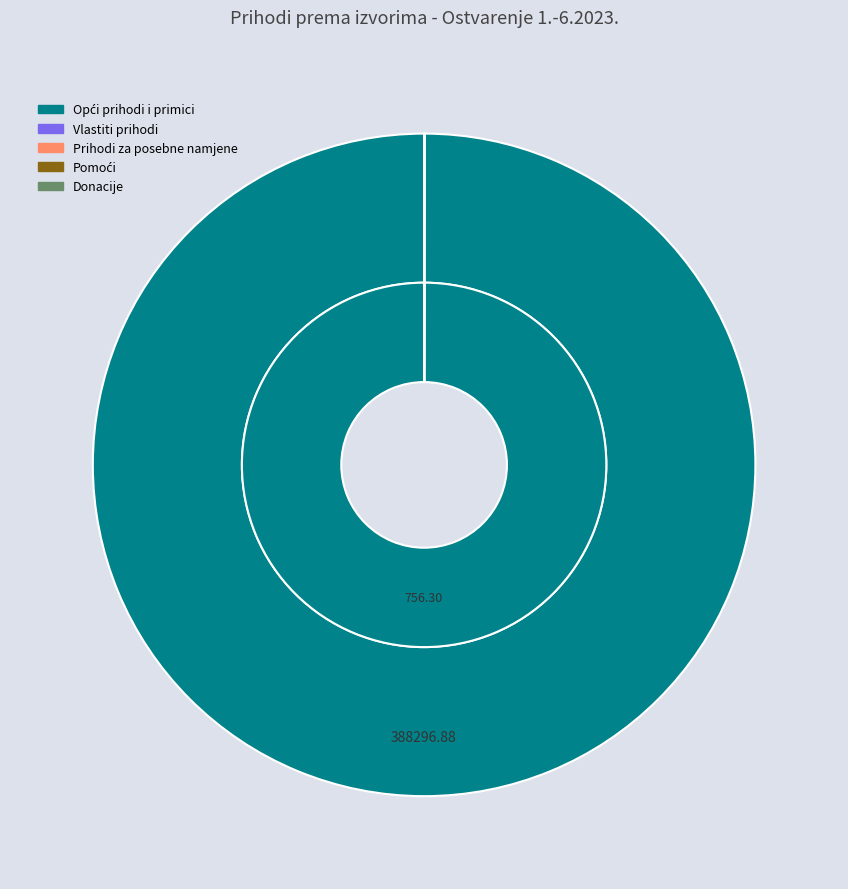

Which slice represents more than half of the pie?

Opći prihodi i primici